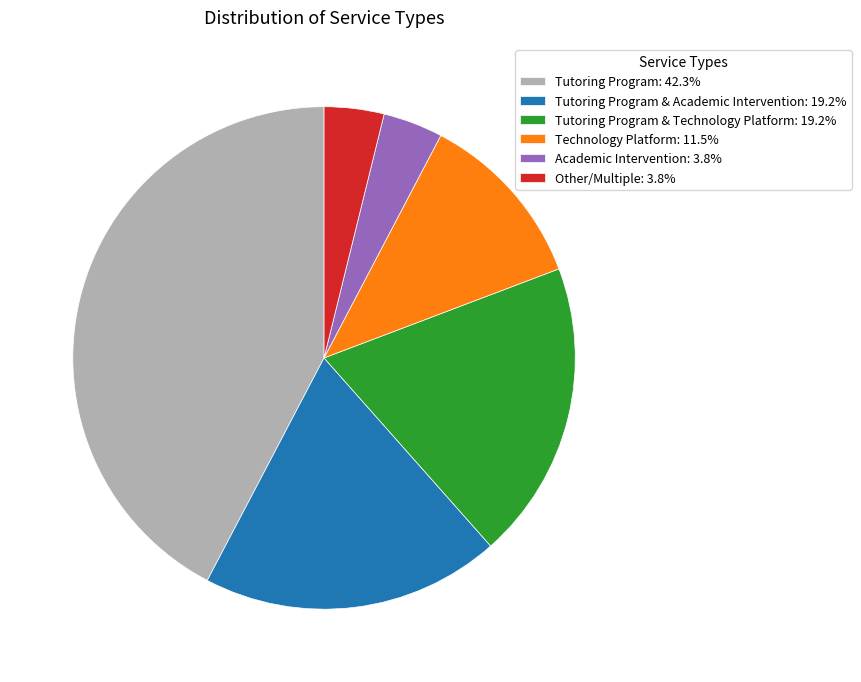

How many segments does this pie chart have?

6